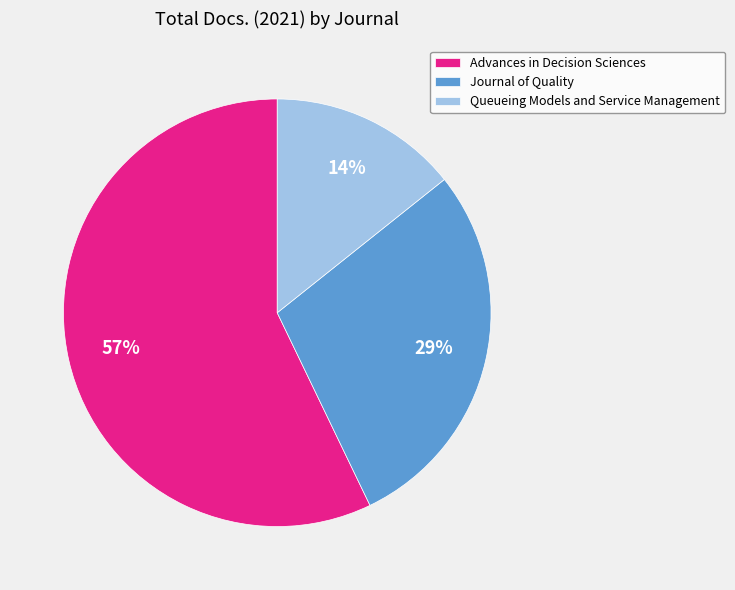

Which category has the biggest portion of the pie?

Advances in Decision Sciences